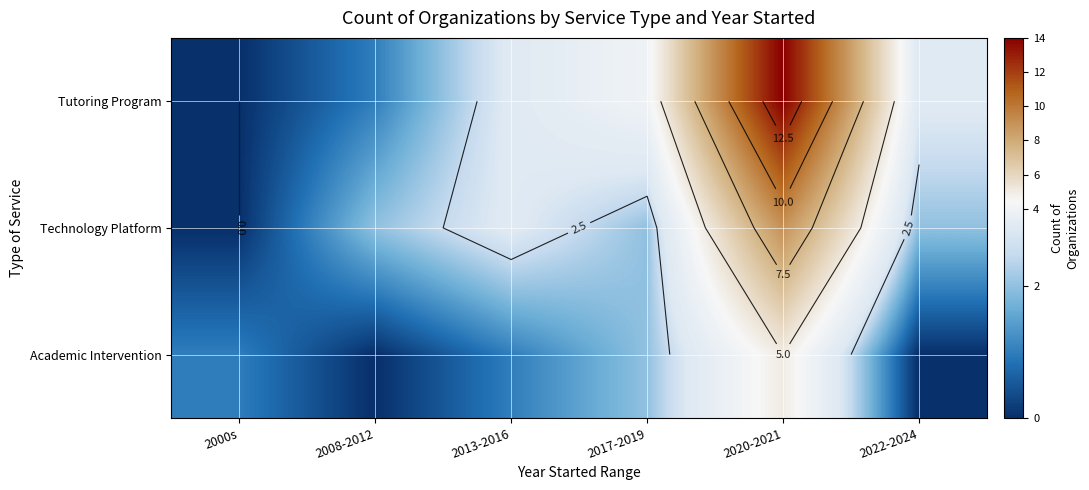

Which series has the widest spread of values?

Tutoring Program